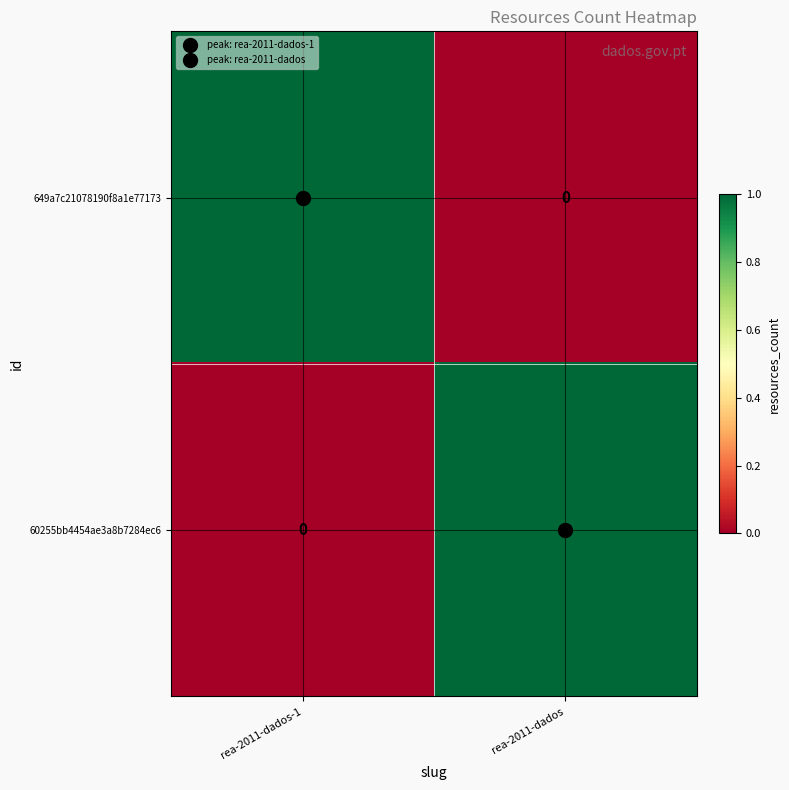

Which category has the lowest value in the 60255bb4454ae3a8b7284ec6 series?

rea-2011-dados-1